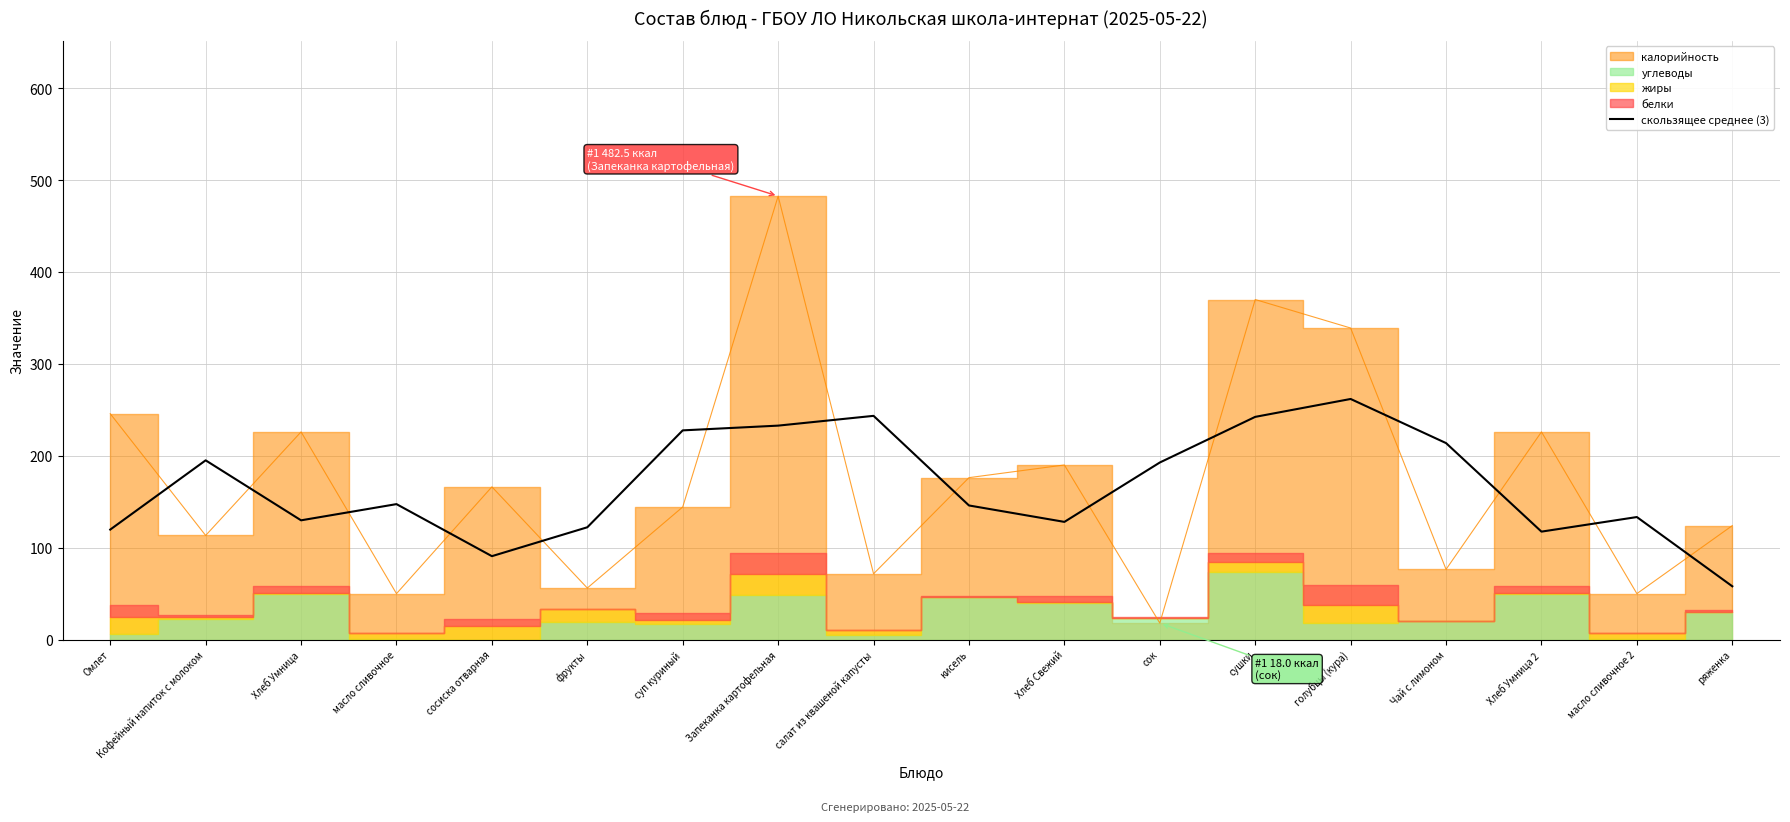

At which label does the data first exceed 147?

Кофейный напиток с молоком